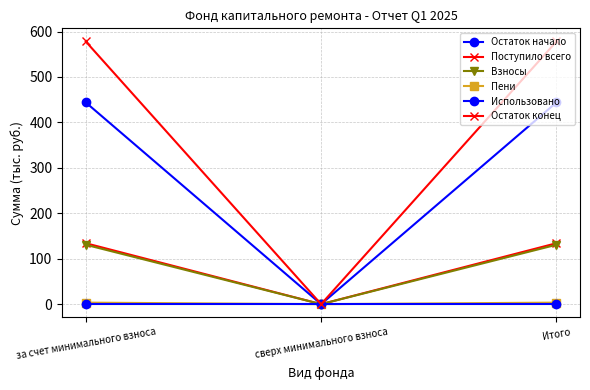

What is the label of the 1st point from the right?

Итого